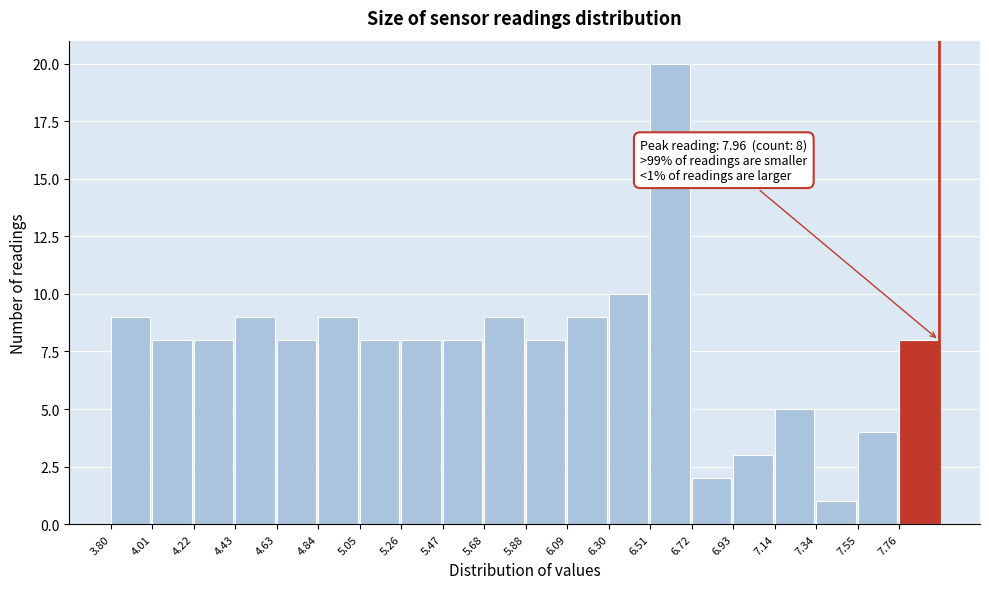

Over which range of the x-axis is the bar tallest?

6.50 to 6.70